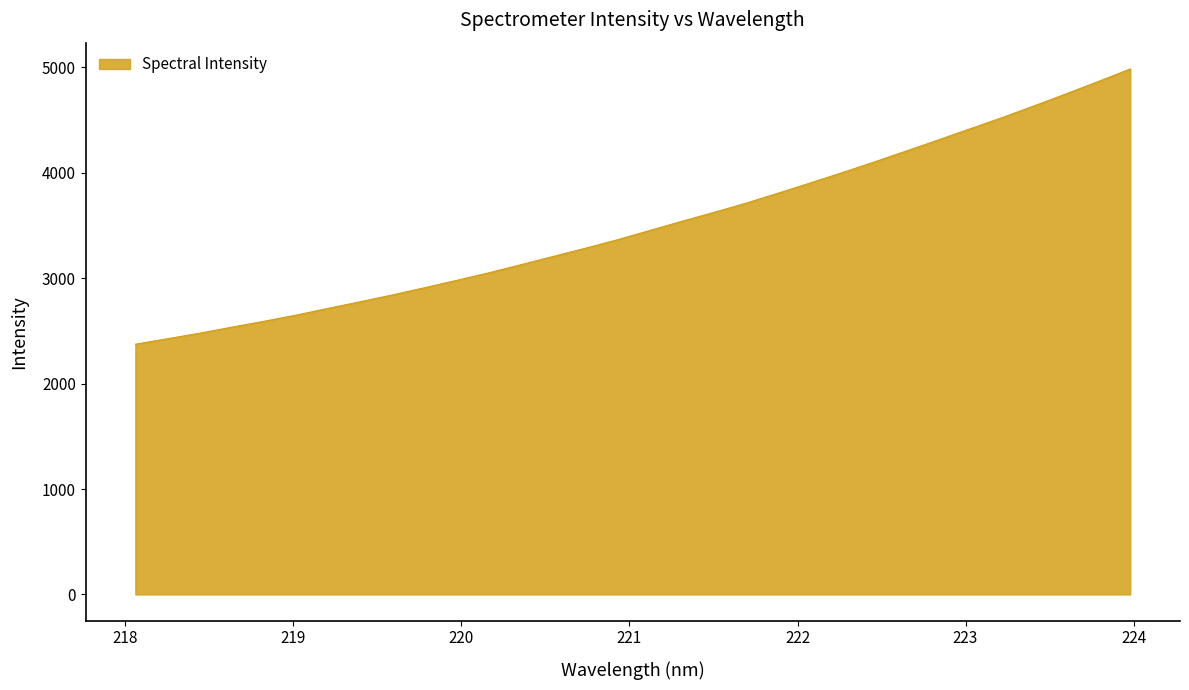

How many lines are shown in the chart?

1